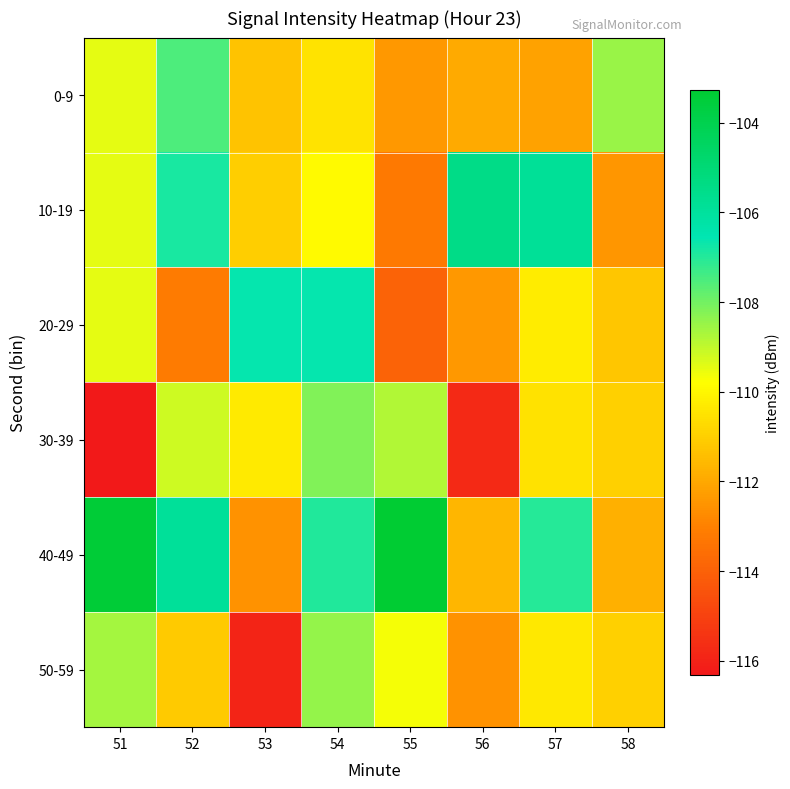

List the series in order of their peak value, lowest first.

50-59, 30-39, 0-9, 20-29, 10-19, 40-49